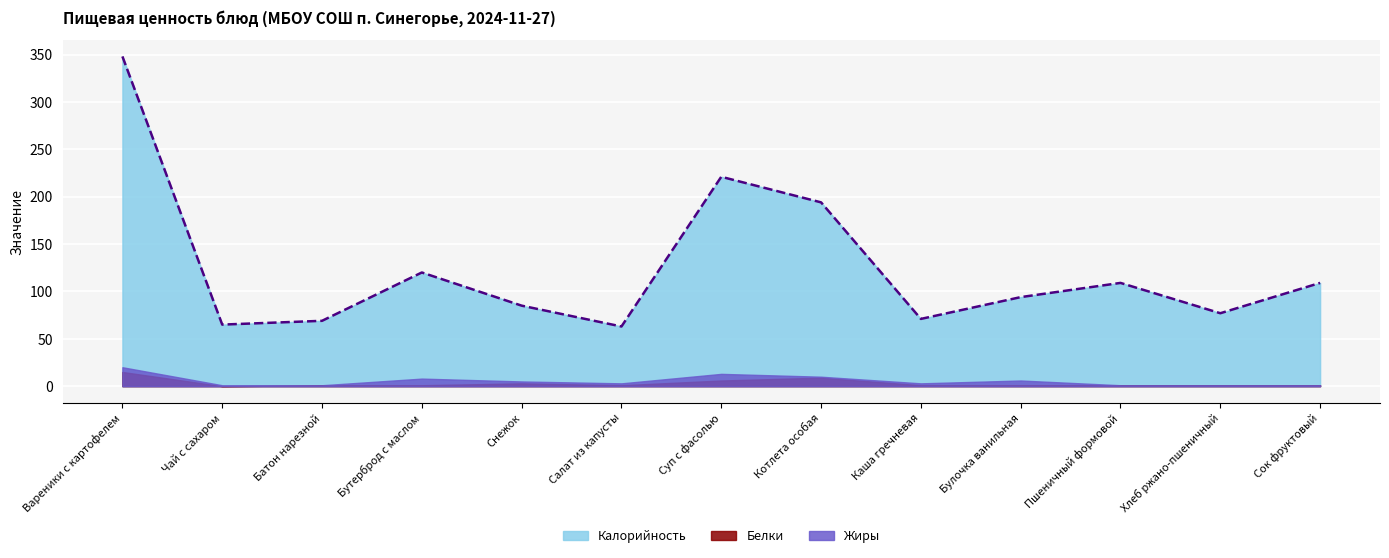

At which category is the sum across all series the highest?

Вареники с картофелем